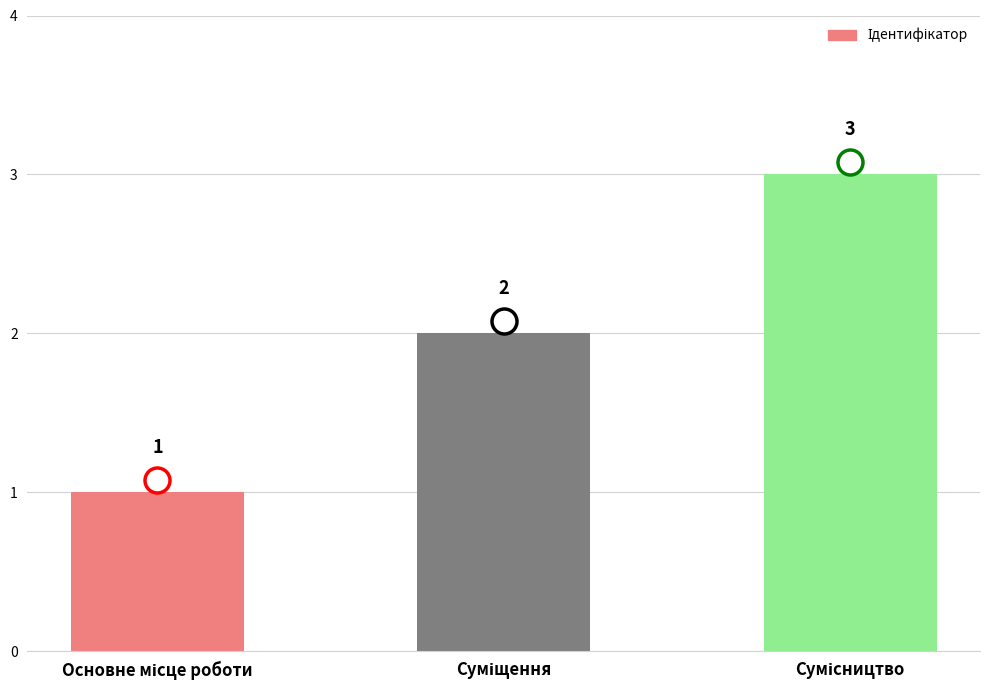

What is the value of the 1st bar from the left?

1